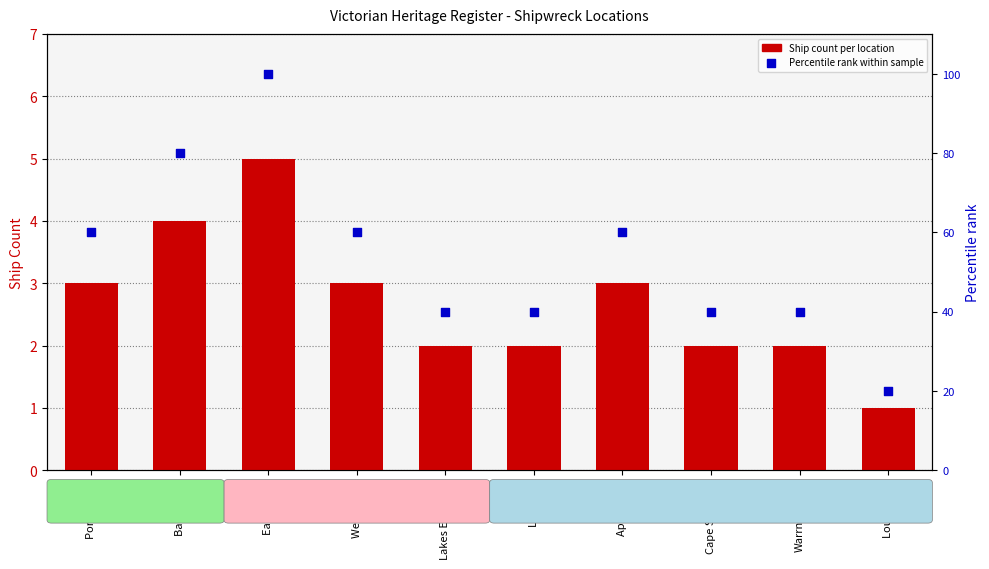

Which series reaches the minimum Y coordinate?

Ship Count